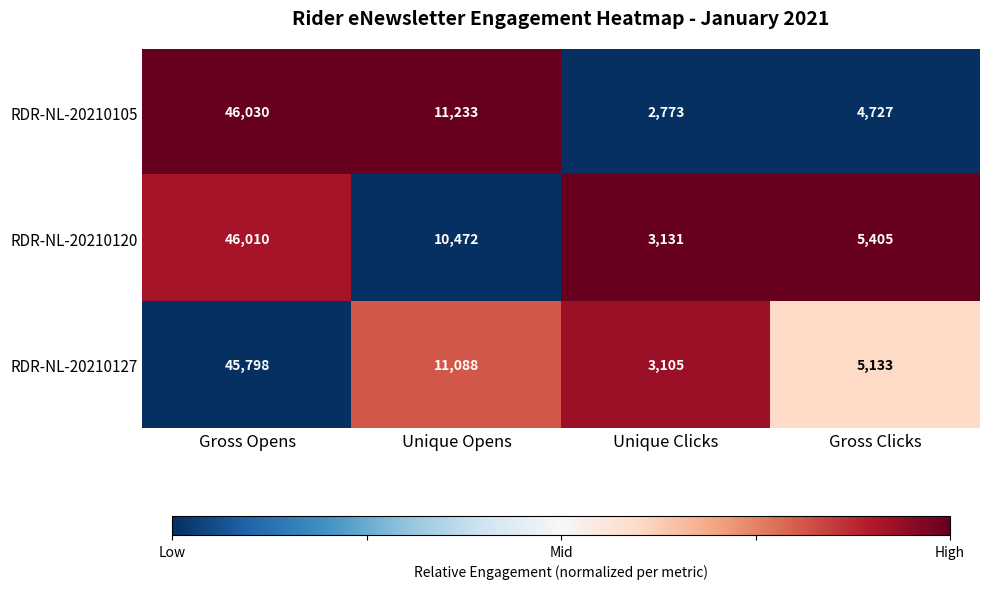

Which series has the largest total across all categories?

RDR-NL-20210127